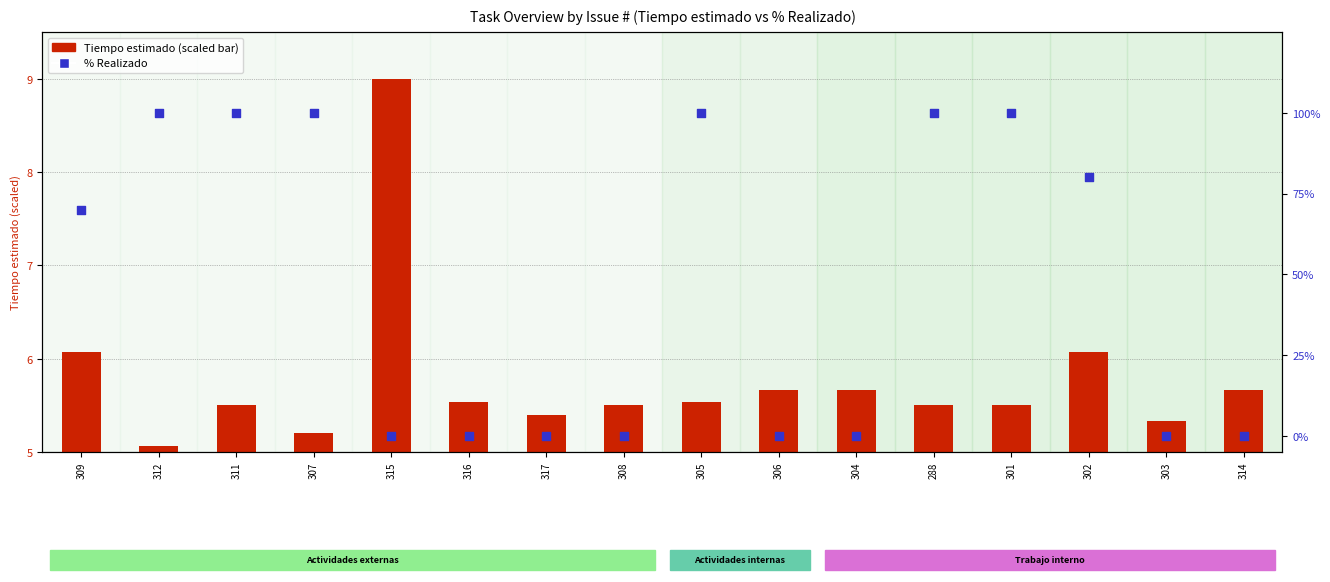

What are all the series names shown in the legend?

Tiempo estimado (scaled), % Realizado